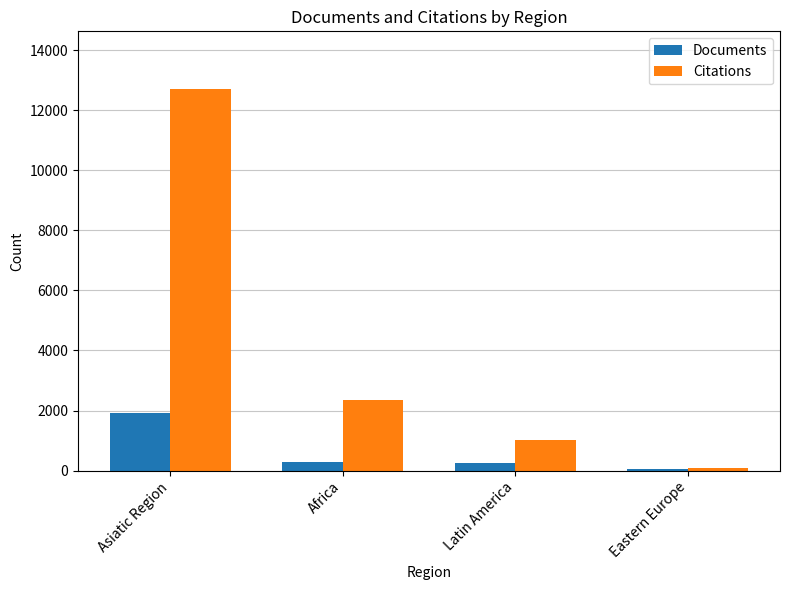

At which category does the chart reach its peak across all series?

Asiatic Region